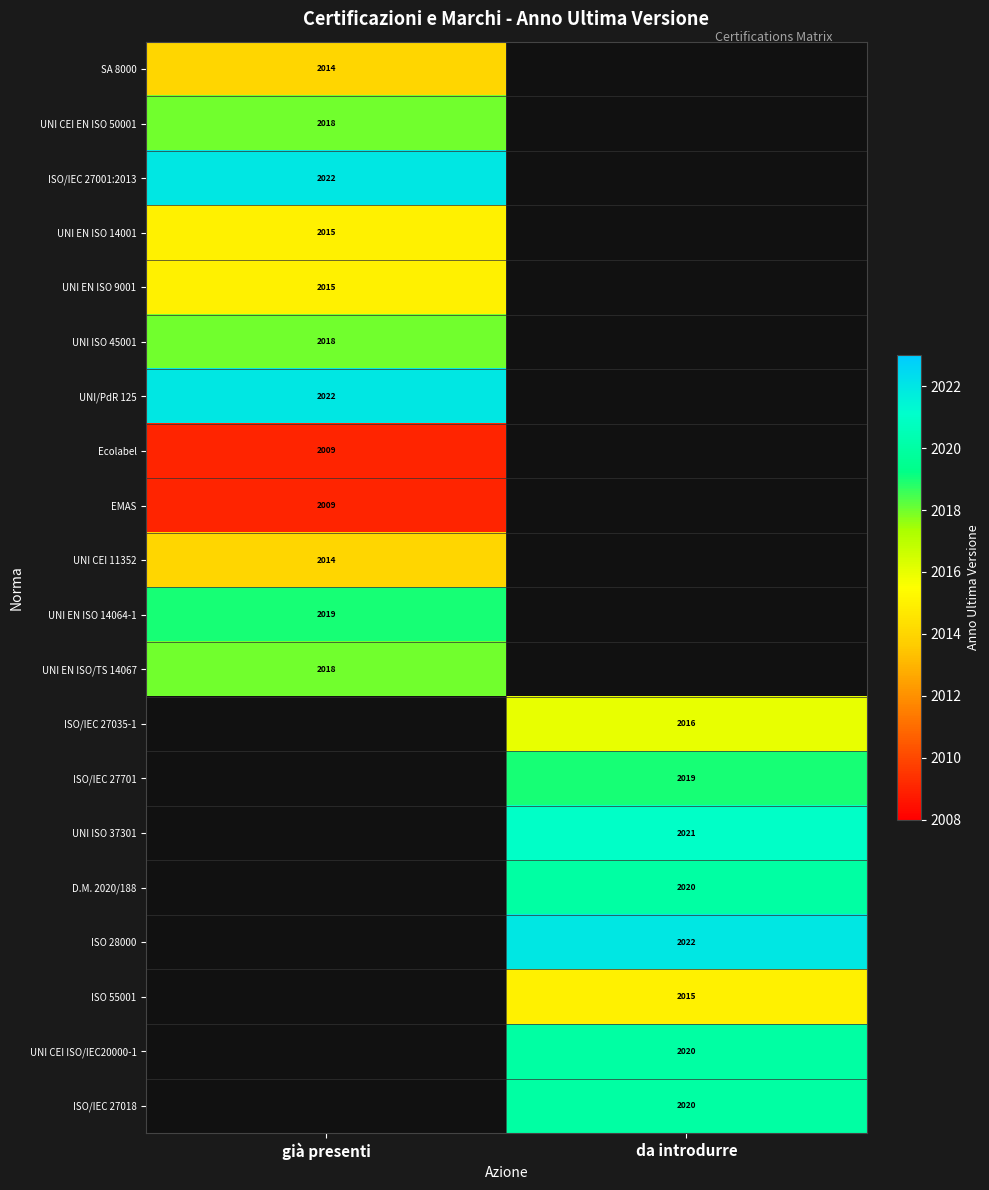

Which has a higher value, già presenti or da introdurre?

da introdurre